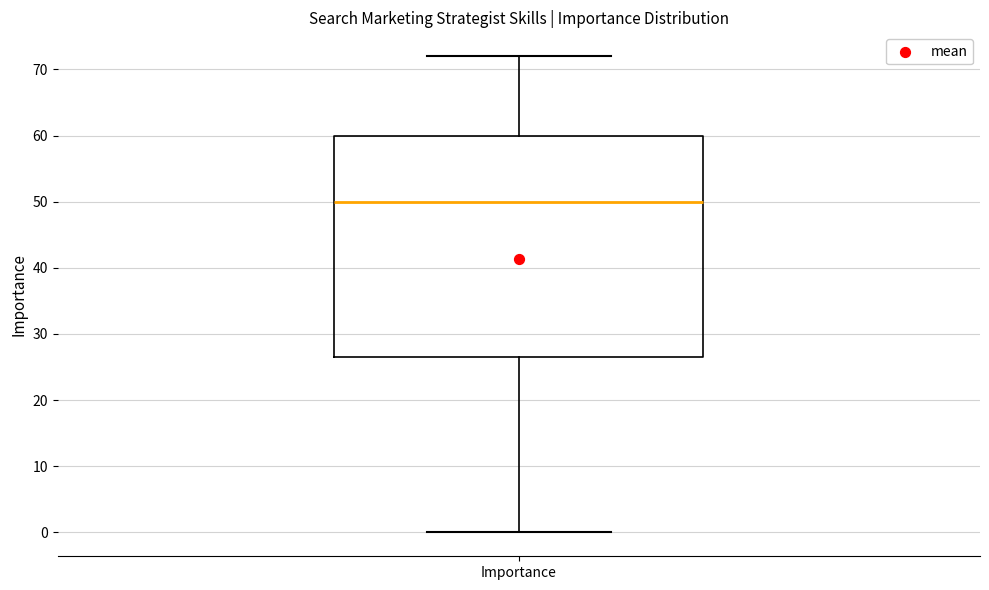

Where is the lower edge of the box for Importance on the y-axis? The values are not printed on the chart, so give them approximately, as read against the axis.

27